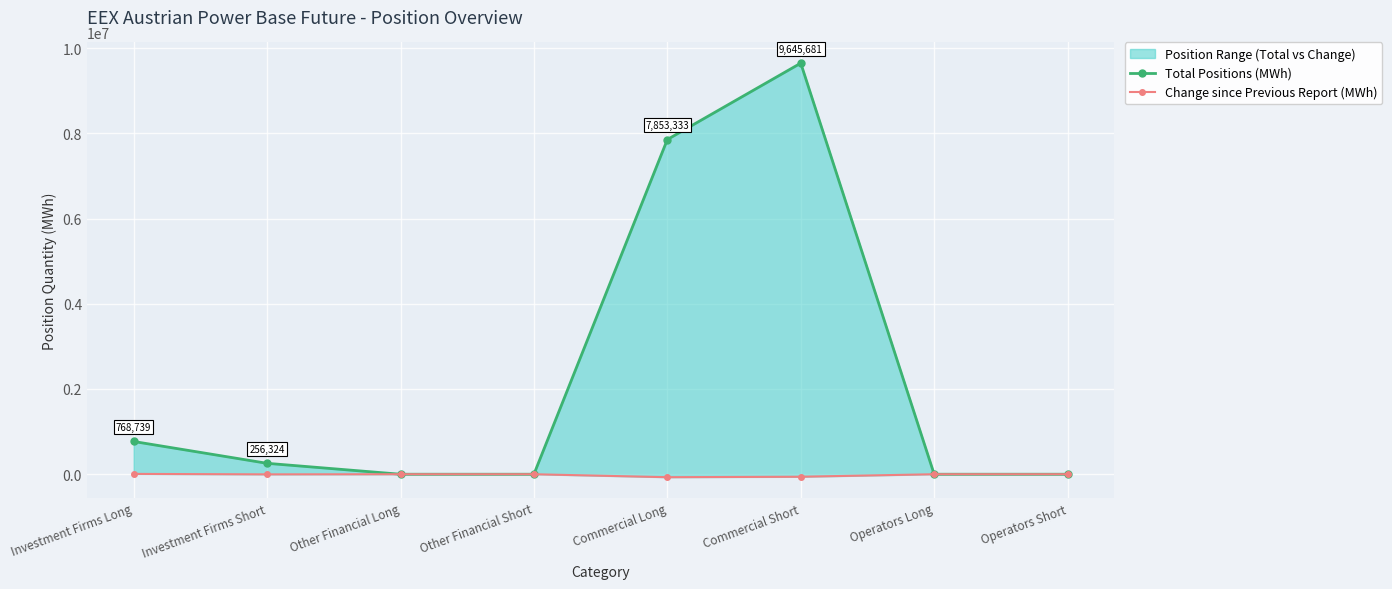

True or false: Total Positions (MWh) and Change since Previous Report (MWh) cross at least once.

False